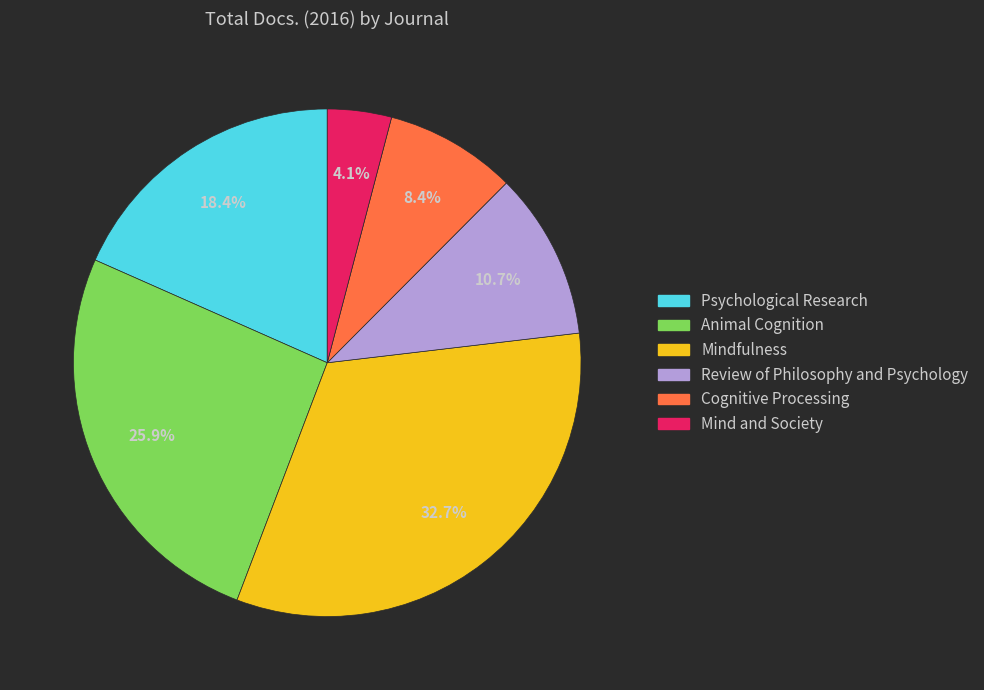

Which slice is the smallest?

Mind and Society